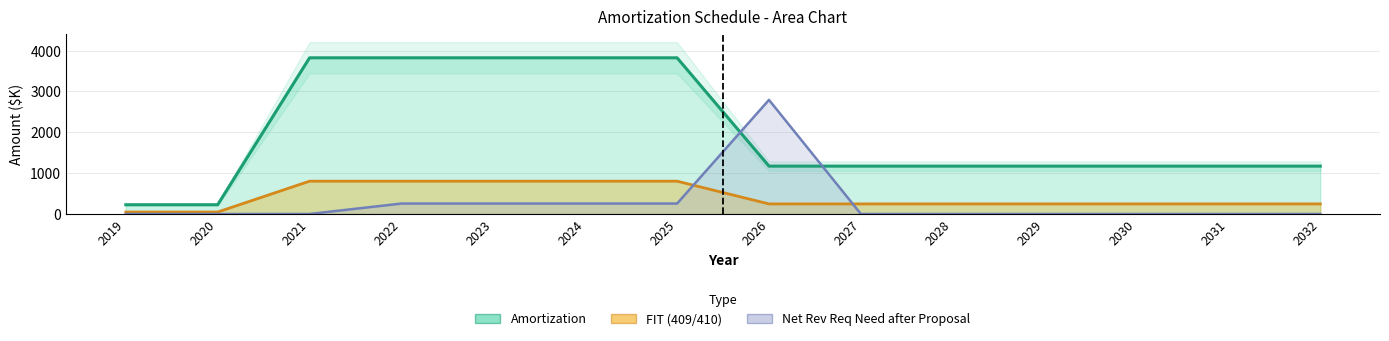

Which category has the lowest value in the FIT (409/410) series?

2019